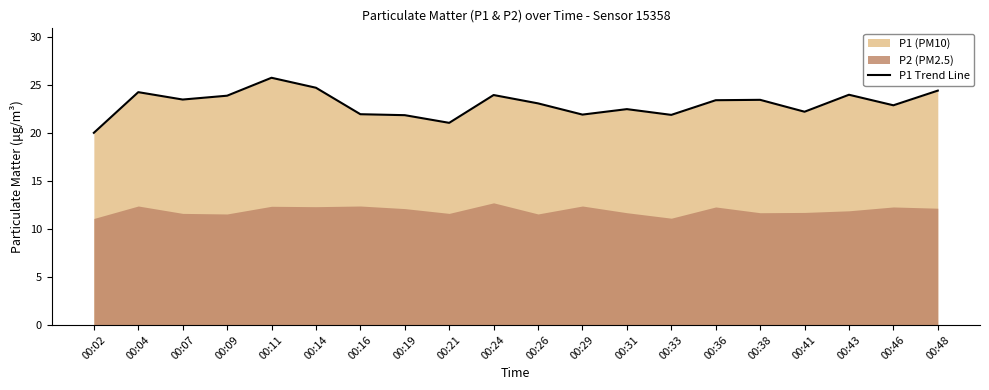

Rank the categories by value from lowest to highest.

00:02, 00:21, 00:19, 00:33, 00:29, 00:16, 00:41, 00:31, 00:46, 00:26, 00:36, 00:38, 00:07, 00:09, 00:24, 00:43, 00:04, 00:48, 00:14, 00:11